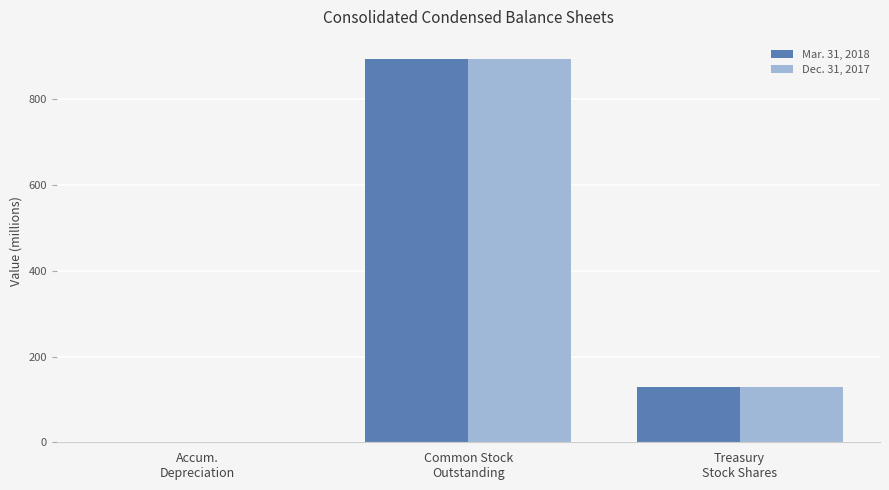

Which series has the largest range (max minus min)?

Mar. 31, 2018